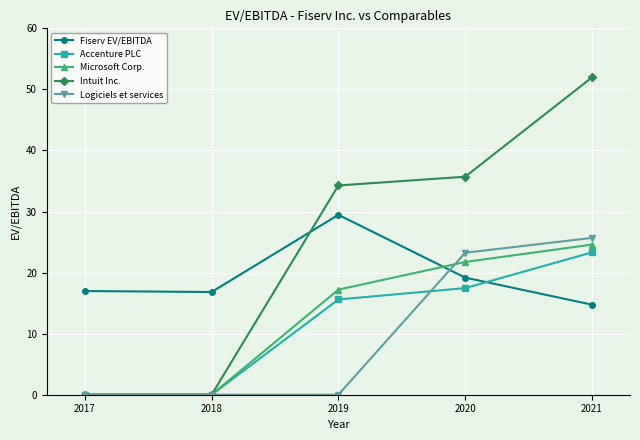

True or false: Microsoft Corp. has a value of 0.0 at 2018.

True